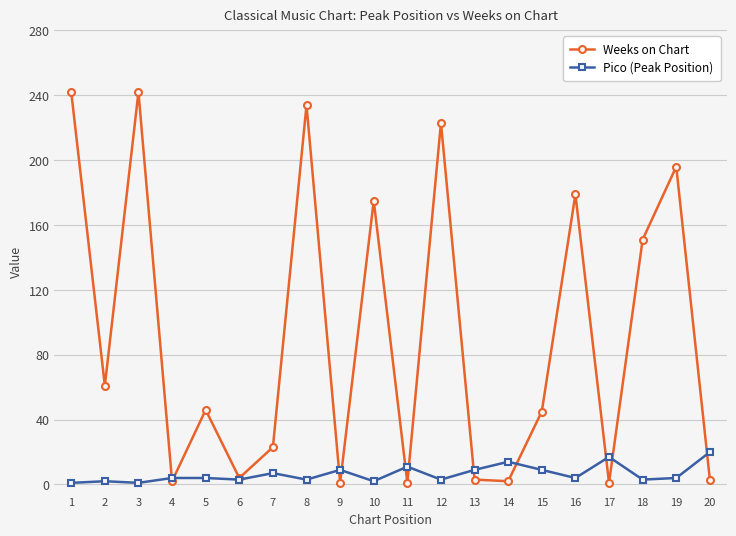

How many interior local peaks does the Weeks on Chart series have?

7